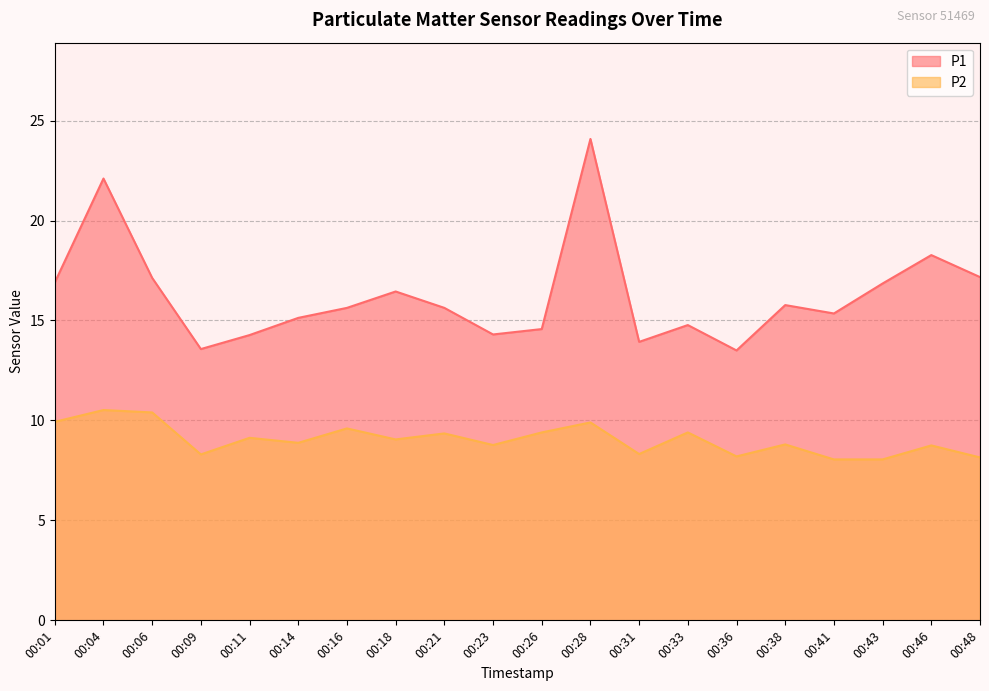

At 00:46, list the series in order from largest to smallest.

P1, P2